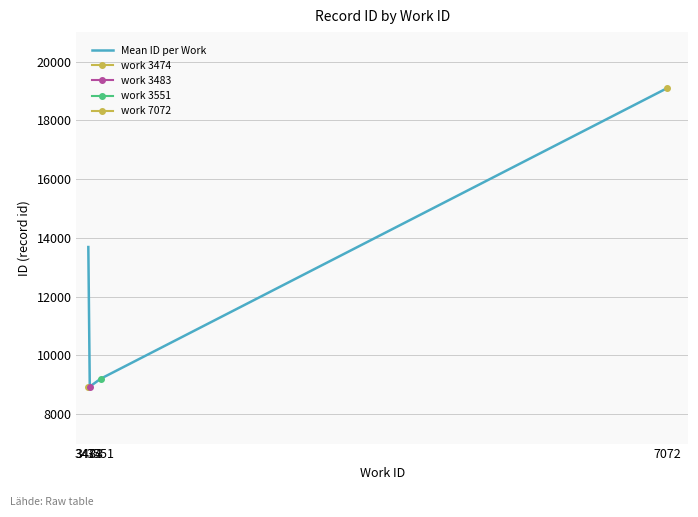

How many data points does each series have?

4